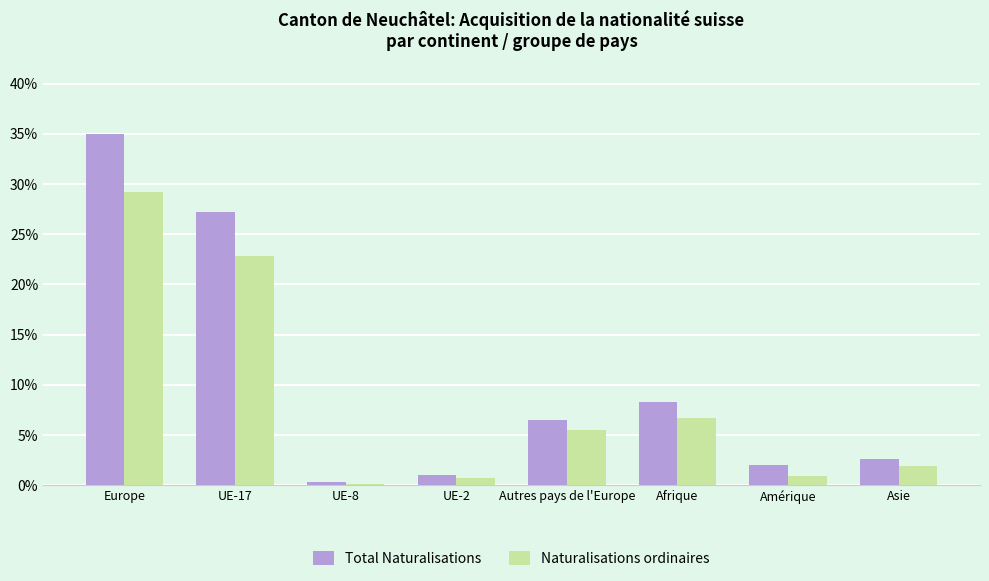

Where is Naturalisations ordinaires nearest to the value 14?

Afrique